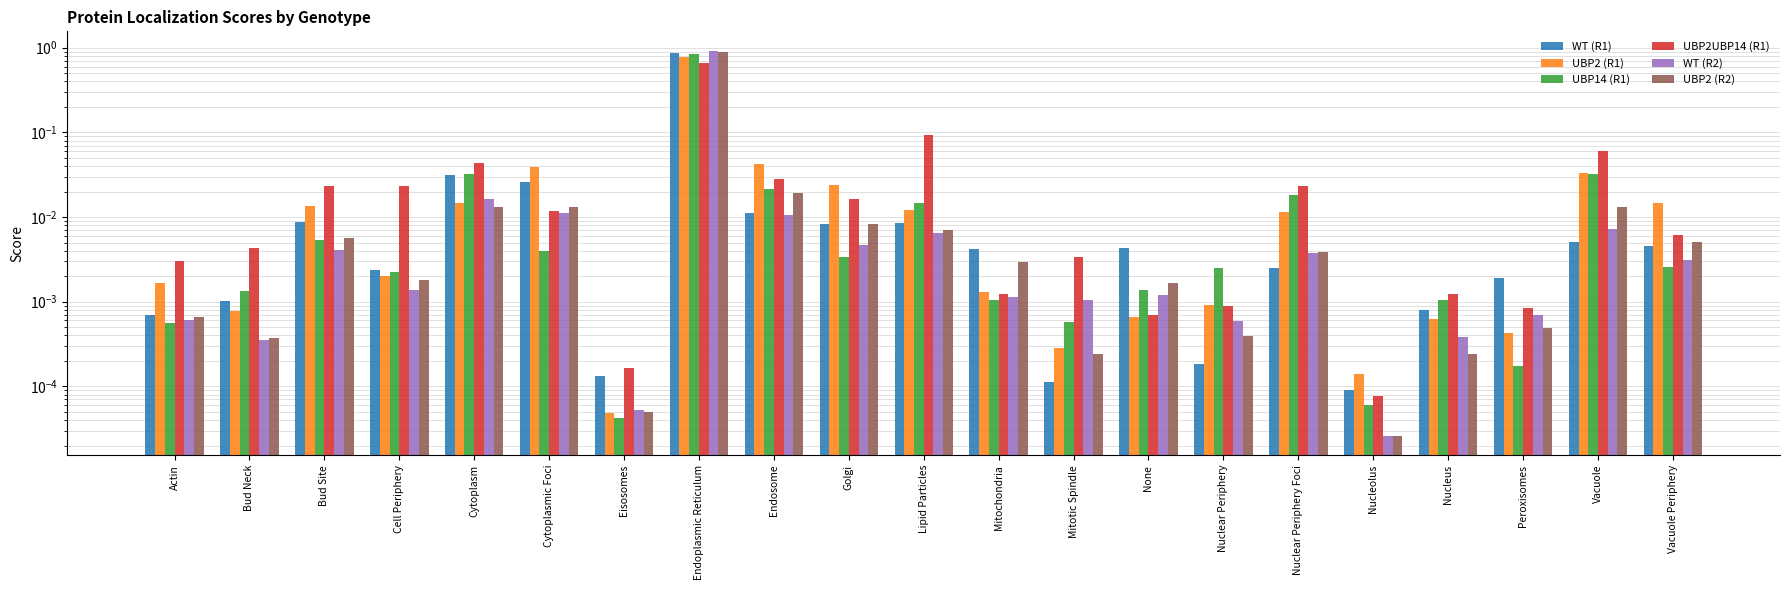

How many groups of bars are there?

21